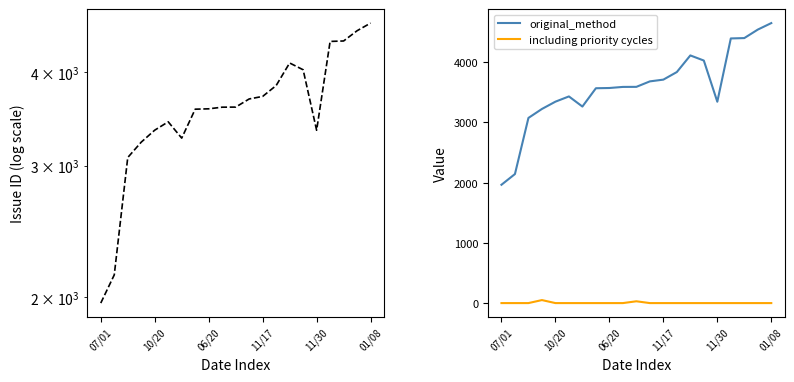

Which series has the largest range (max minus min)?

issue_id